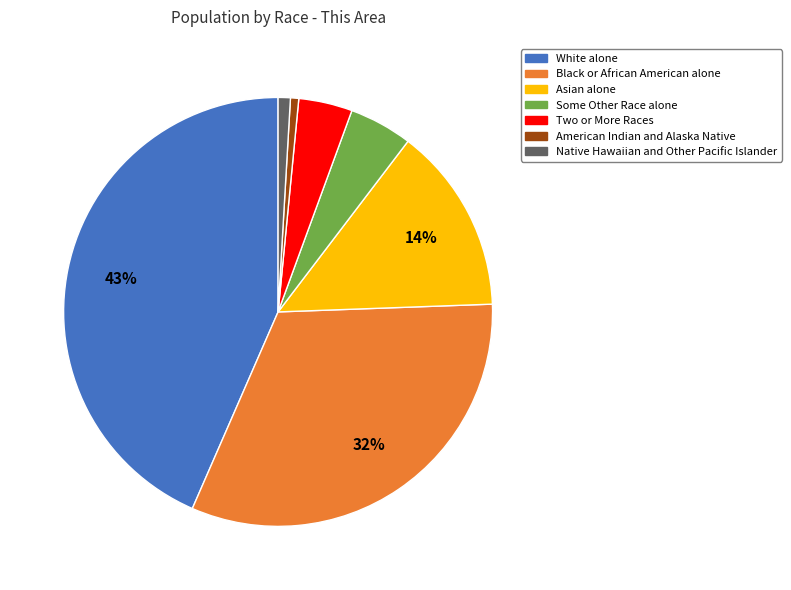

True or false: Asian alone accounts for 1% of the total.

False